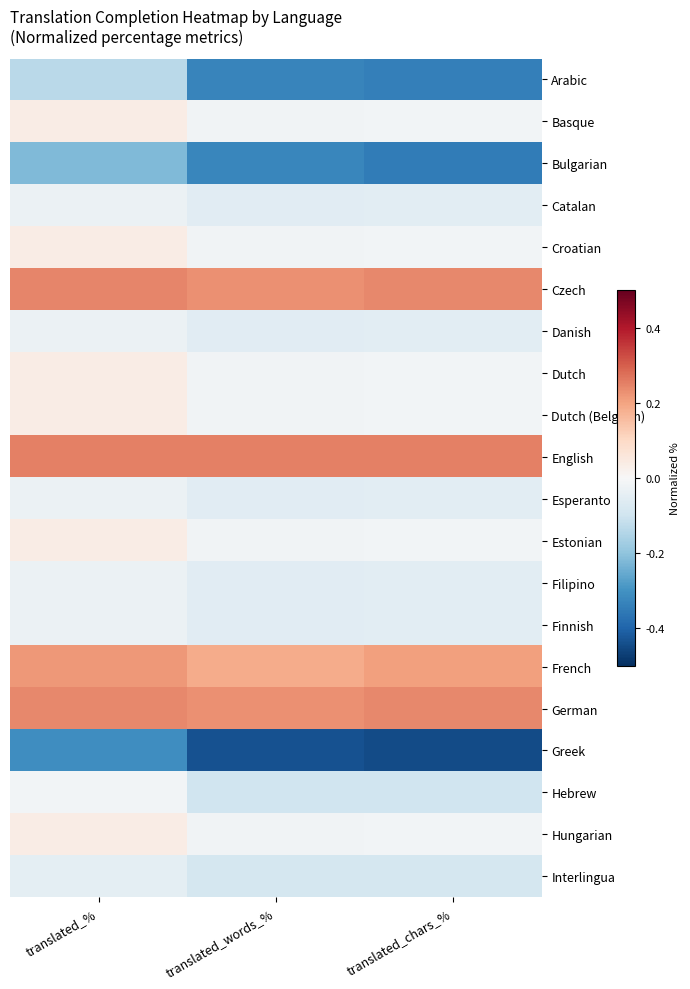

At which category does the chart reach its minimum across all series?

translated_chars_%